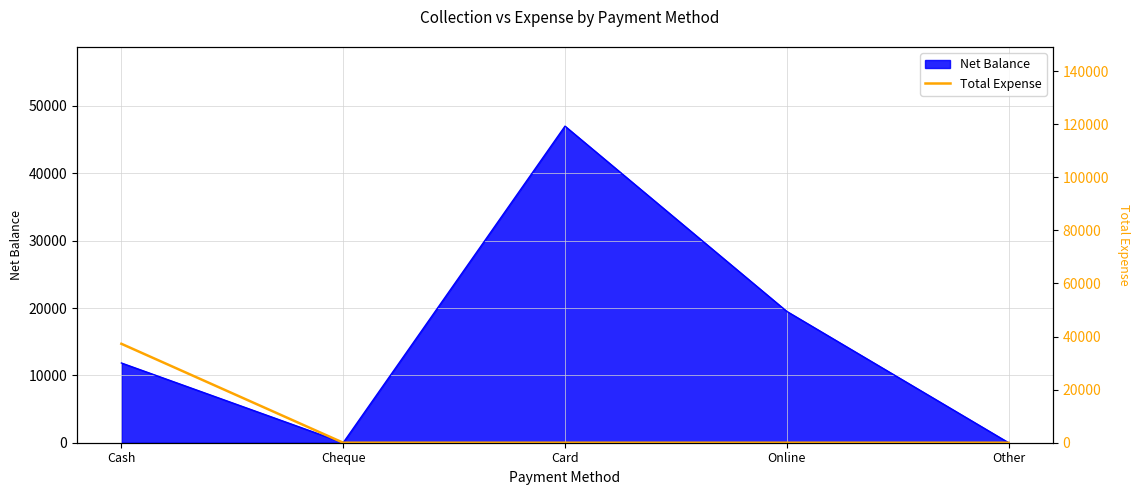

Which category has the highest value in the Net Balance series?

Card